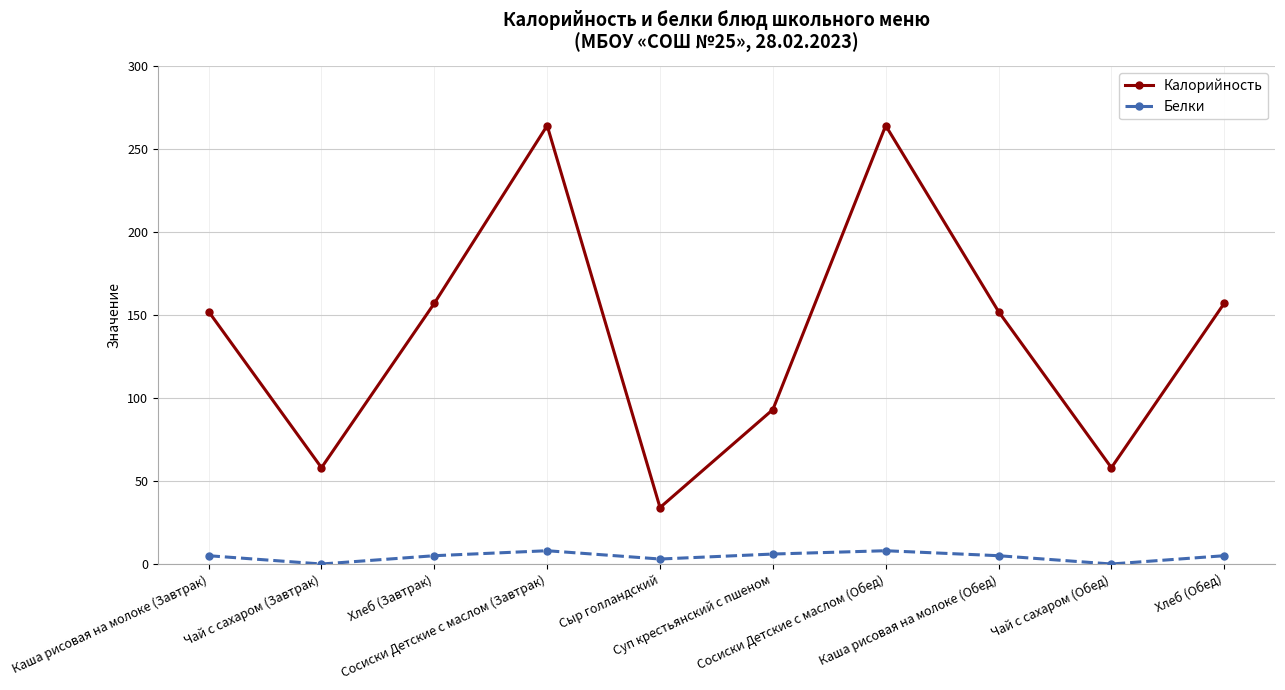

True or false: Калорийность and Белки cross at least once.

False